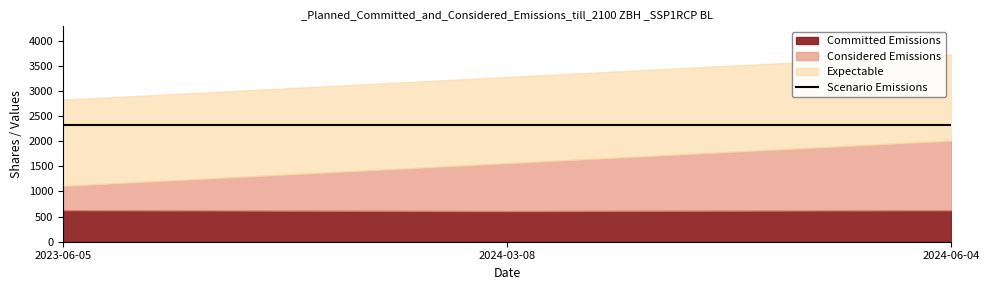

True or false: Committed Emissions has a value of 1090 at 2024-03-08.

False